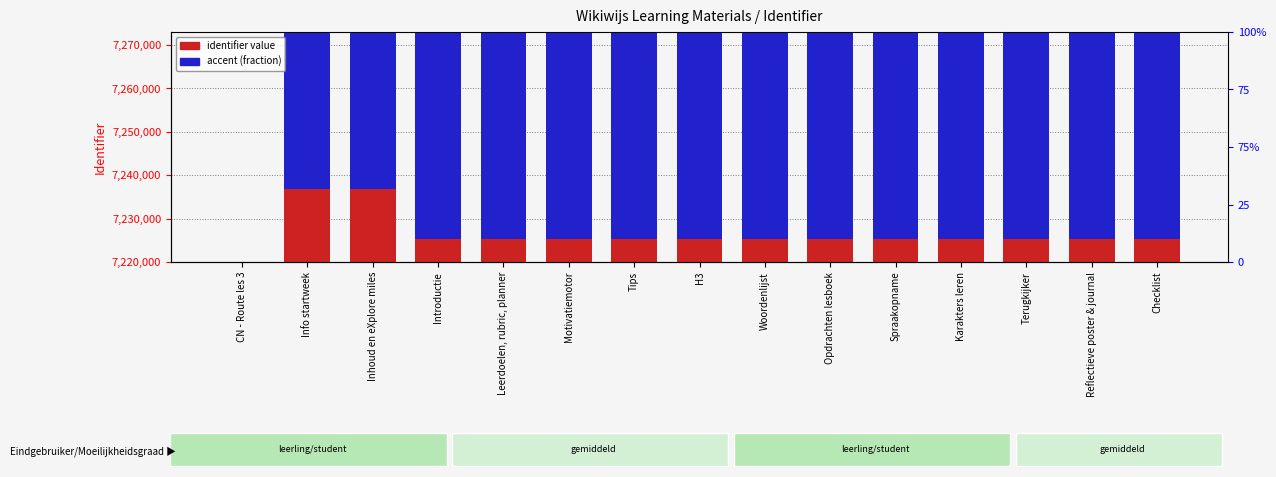

How many data points in accent (fraction) are above 289008?

14